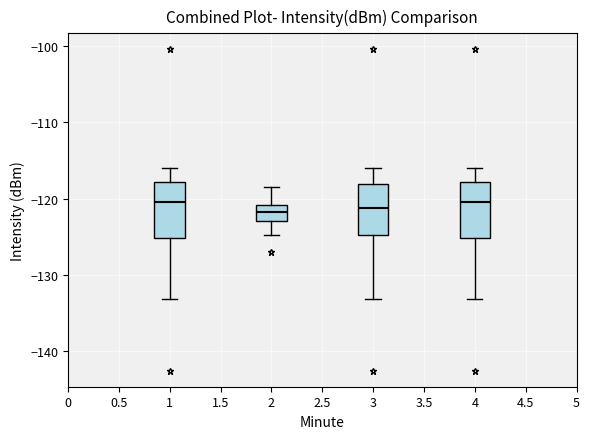

Reading left to right, transcribe this box plot: for each box, give where its median line is, the range the box spans, and where its two whiskers end, as read against the y-axis. The values are not printed on the chart, so give them approximately, as read against the axis.

1: median -120, box -125 to -118, whiskers -133 to -116
2: median -122, box -123 to -121, whiskers -125 to -119
3: median -121, box -125 to -118, whiskers -133 to -116
4: median -120, box -125 to -118, whiskers -133 to -116